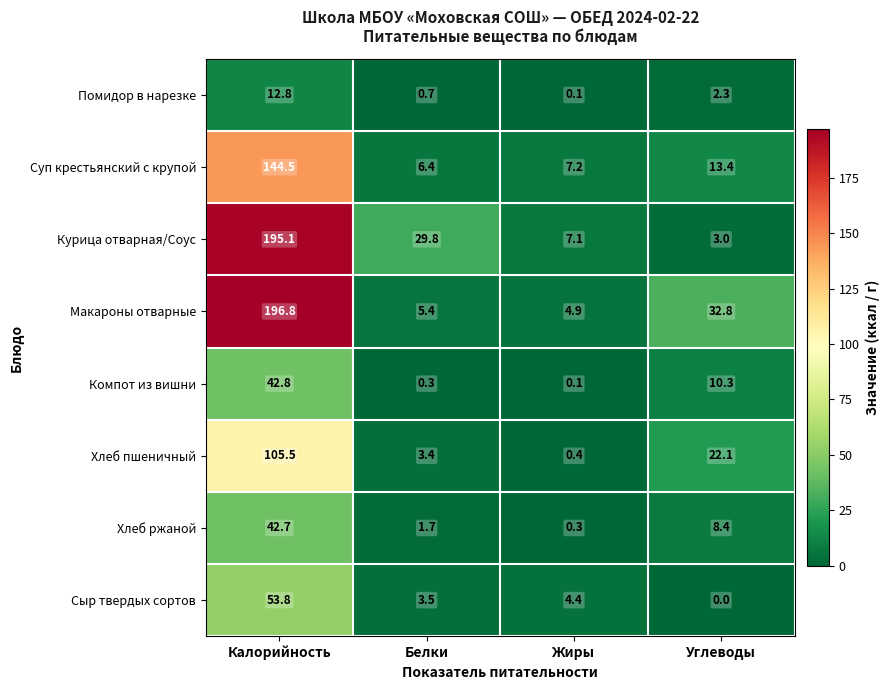

What is the sum of the Суп крестьянский с крупой values at Белки and Калорийность?

150.9